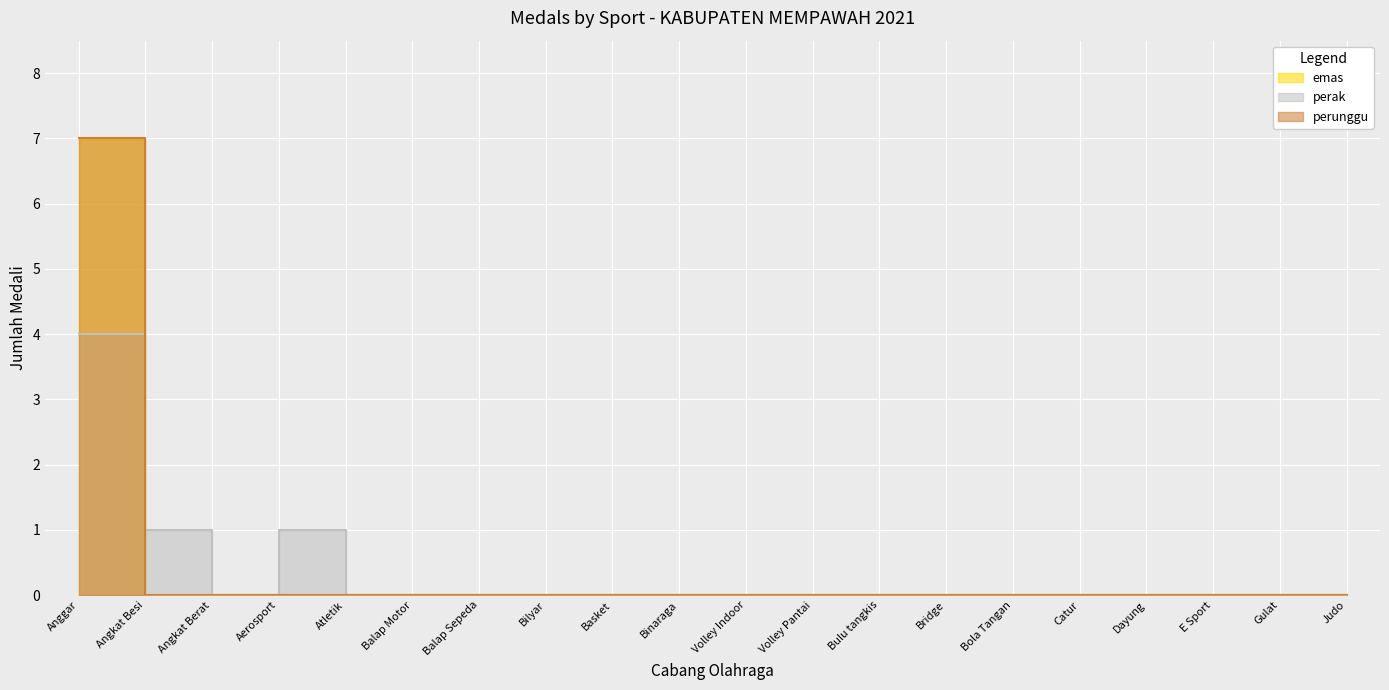

What position from the right is Catur?

5